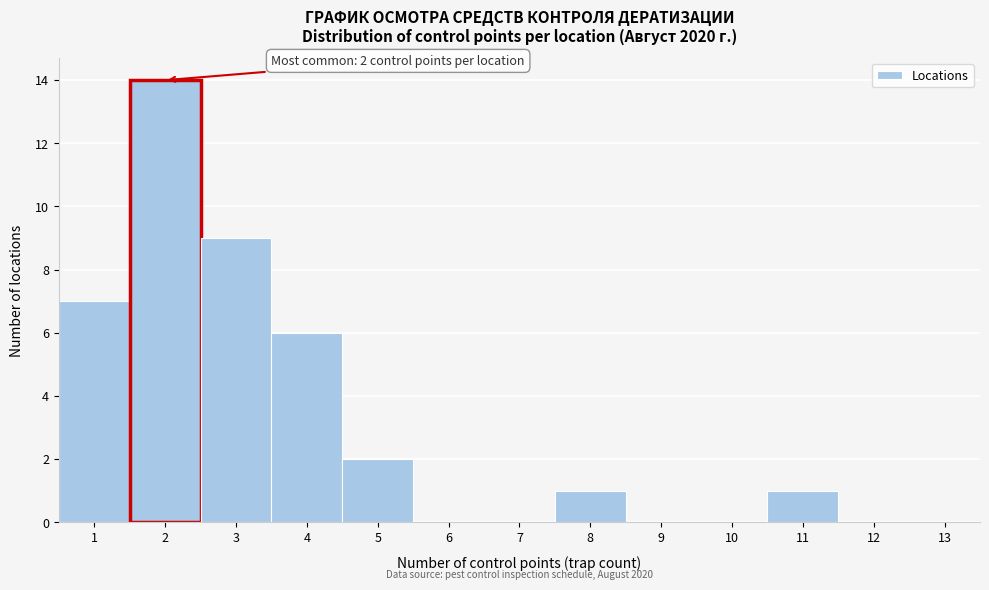

Over which range of the x-axis is the bar tallest?

1.5 to 2.5